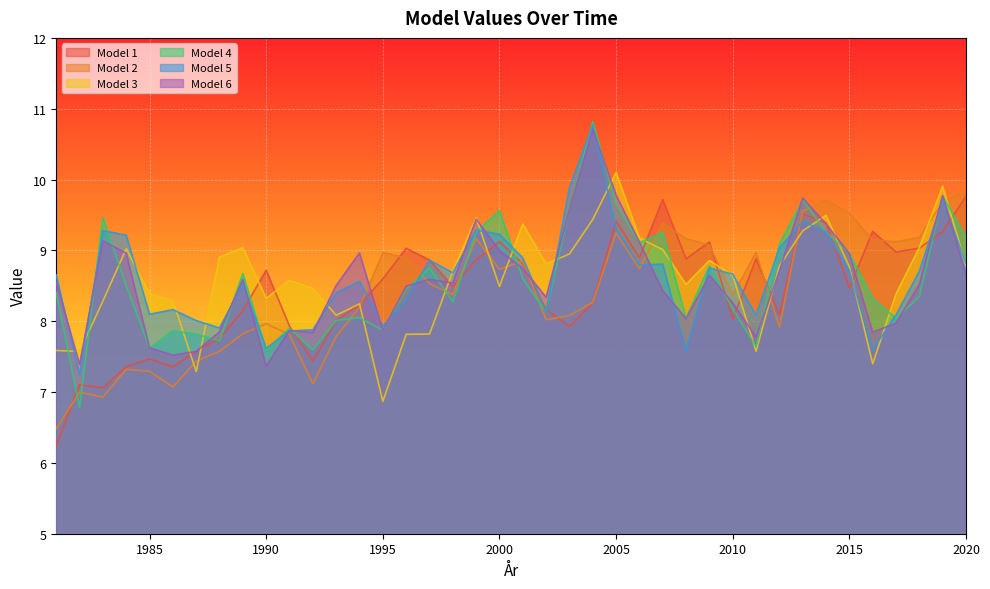

How many lines are shown in the chart?

6